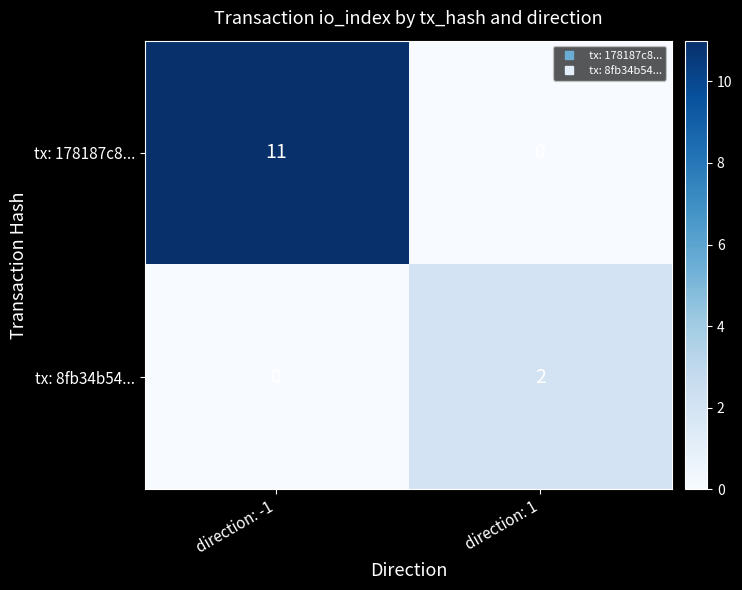

Where is tx: 178187c8... nearest to the value 5?

direction: 1